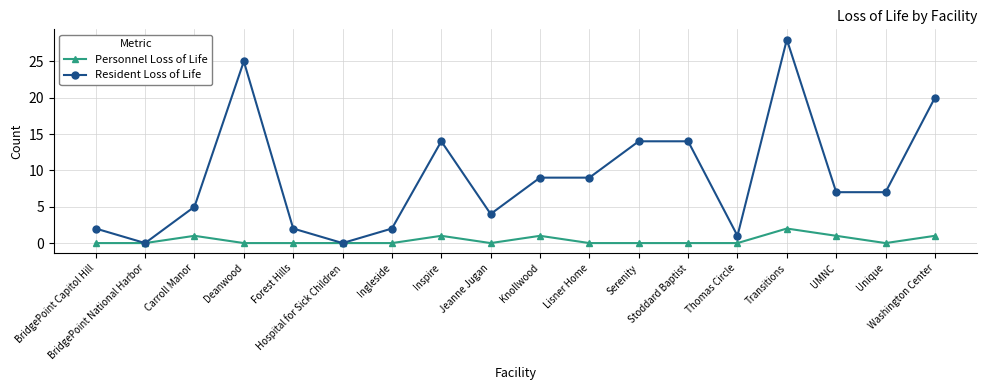

Reading left to right, transcribe all the data shown in this chart.

Personnel Loss of Life: 0	0	1	0	0	0	0	1	0	1	0	0	0	0	2	1	0	1
Resident Loss of Life: 2	0	5	25	2	0	2	14	4	9	9	14	14	1	28	7	7	20